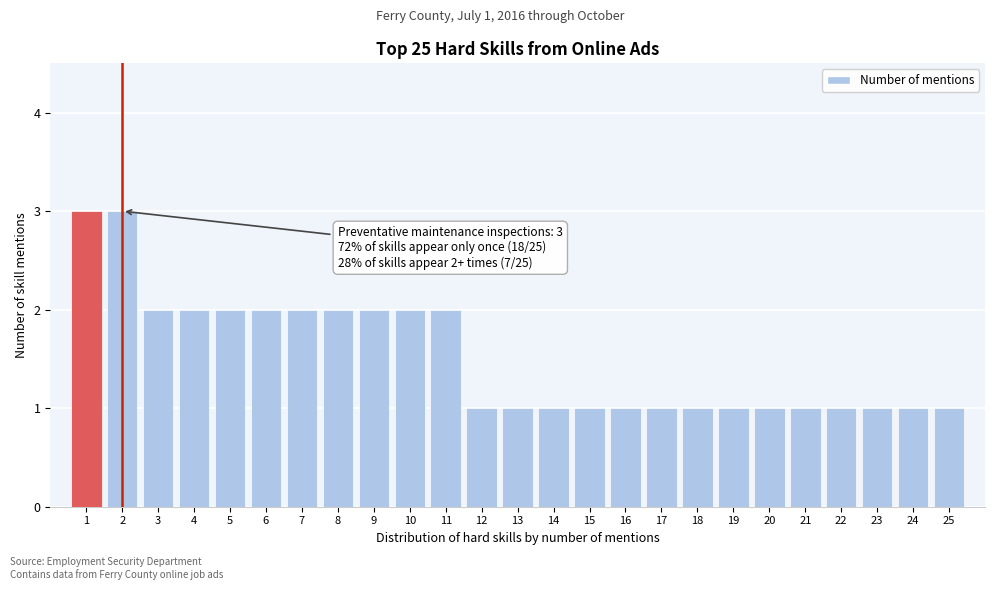

Reading right to left, what are all the values shown in this chart?

1	1	1	1	1	1	1	1	1	1	1	1	1	1	2	2	2	2	2	2	2	2	2	3	3